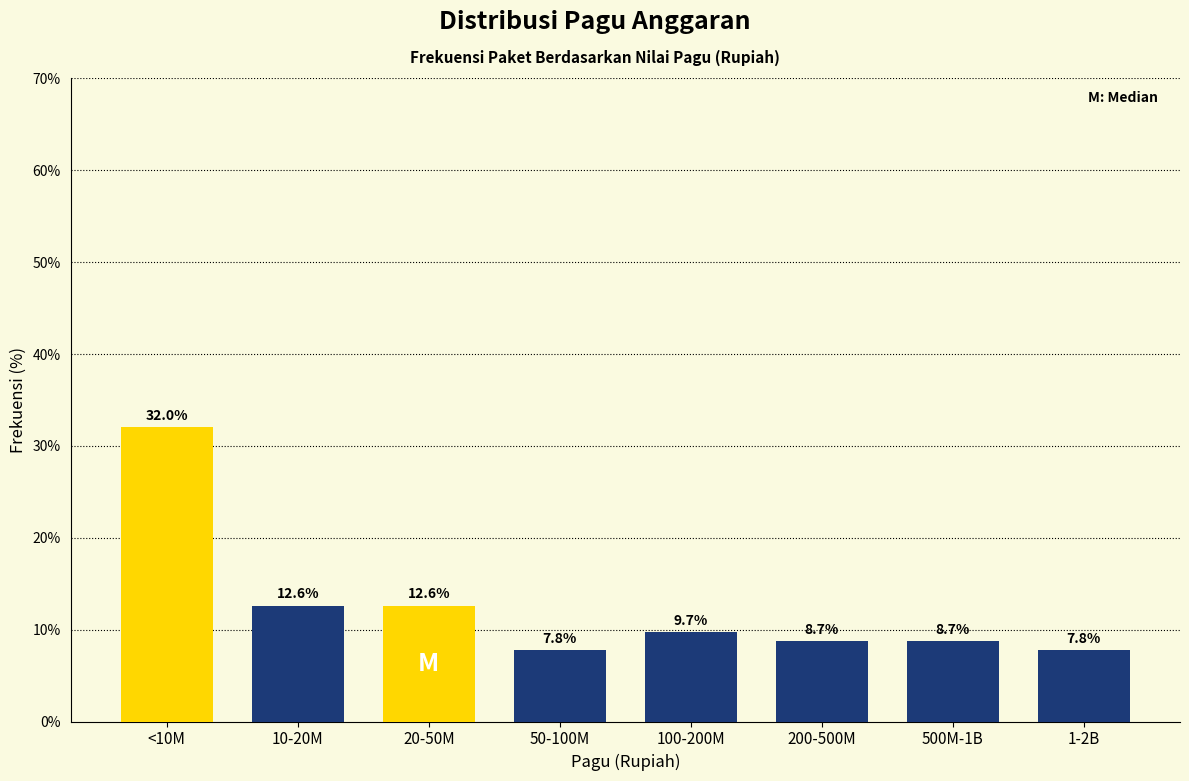

Reading left to right, what are all the values shown in this chart?

32.0	12.6	12.6	7.8	9.7	8.7	8.7	7.8